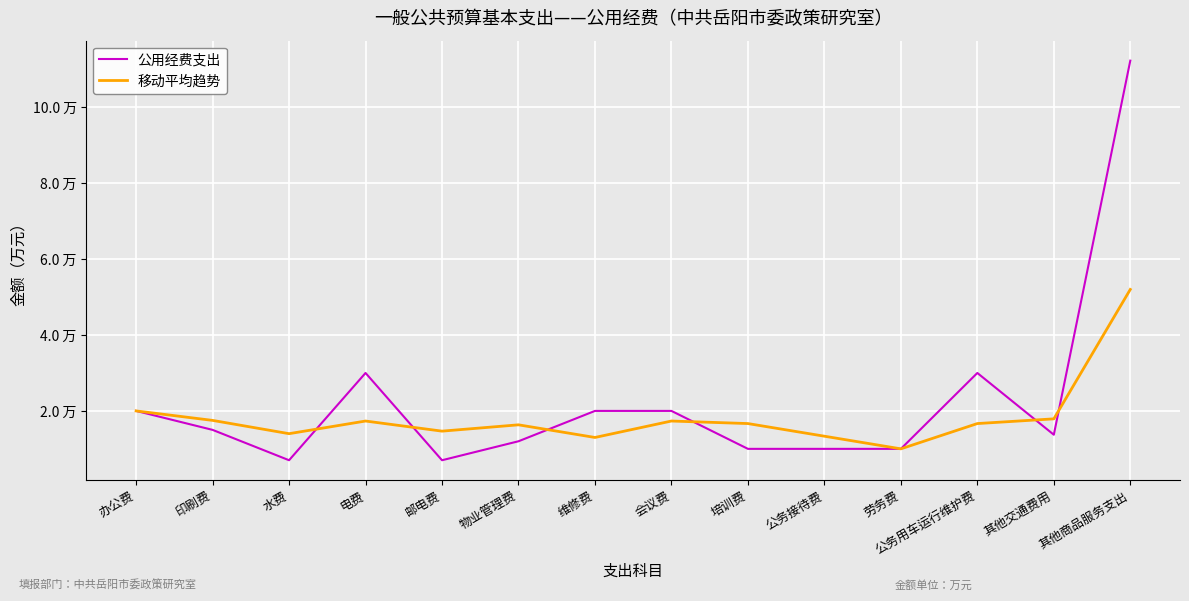

At which category does the chart reach its minimum across all series?

水费